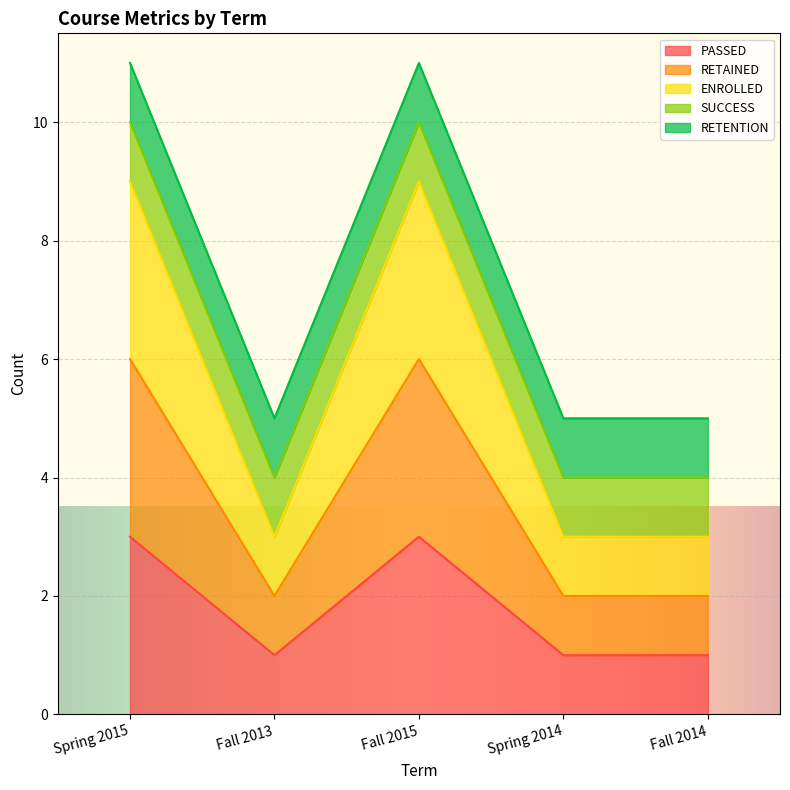

How many interior local valleys does the RETAINED series have?

1